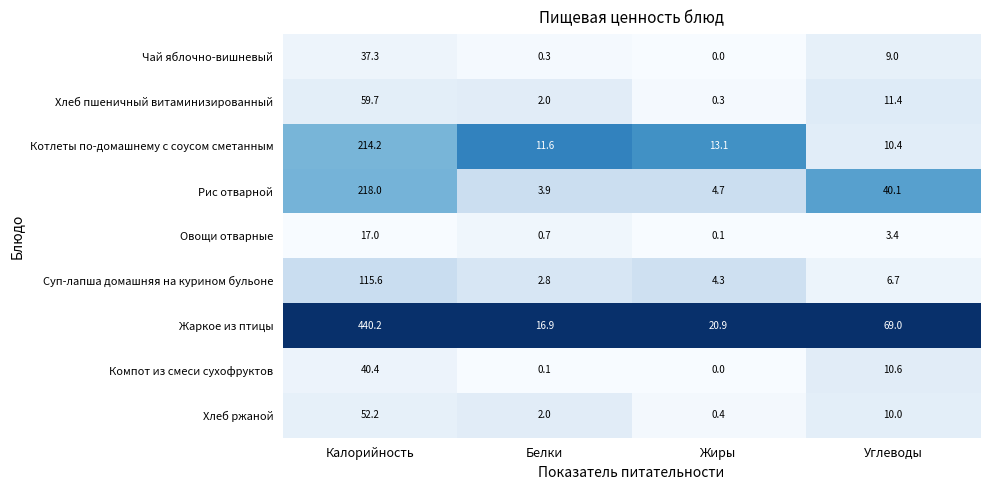

How many series are shown in this chart?

9